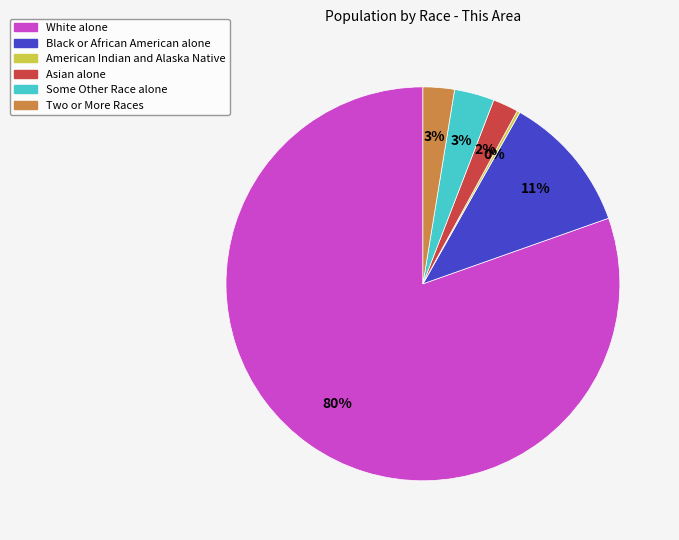

Combined, do Black or African American alone and Asian alone account for over 50%?

No